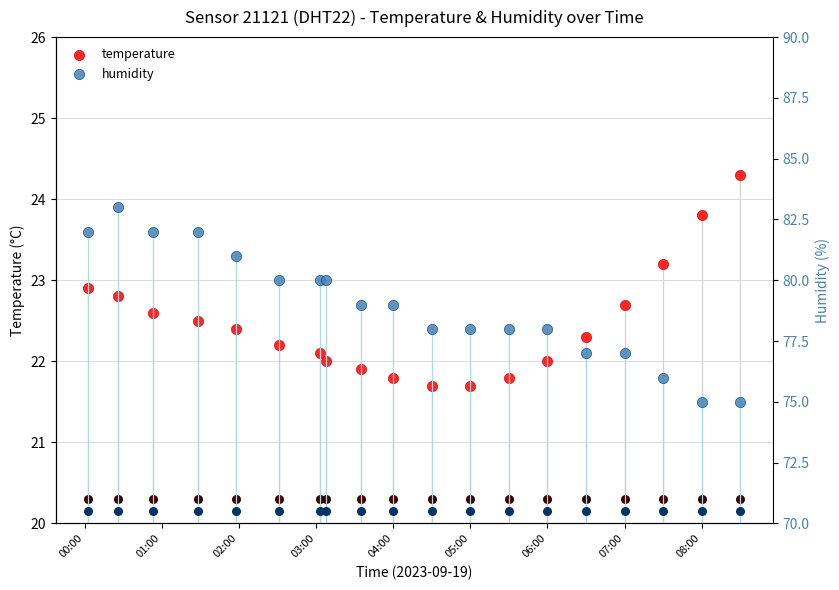

Which series has the largest total across all categories?

humidity